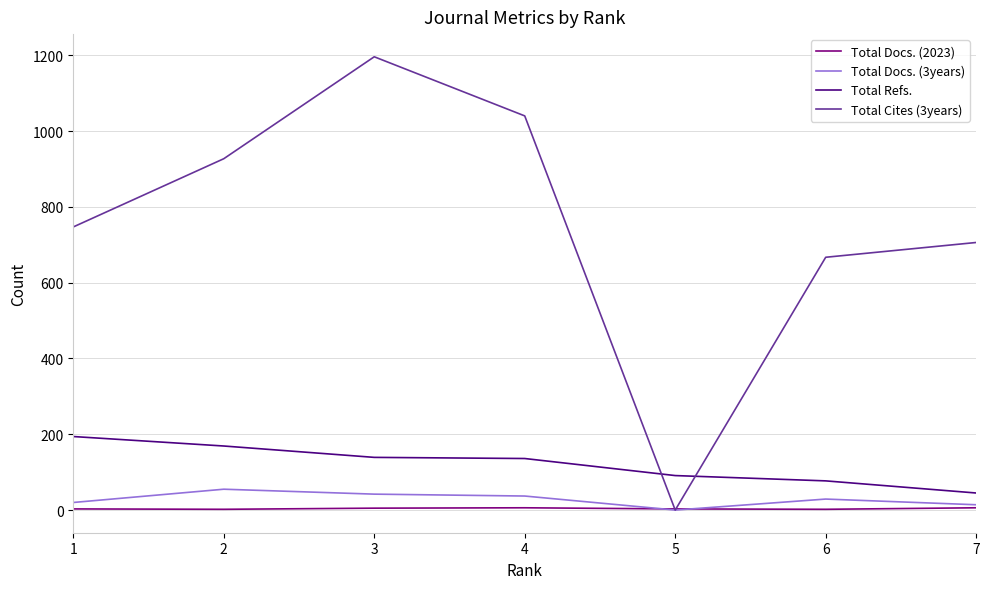

Which series has the largest total across all categories?

Total Cites (3years)